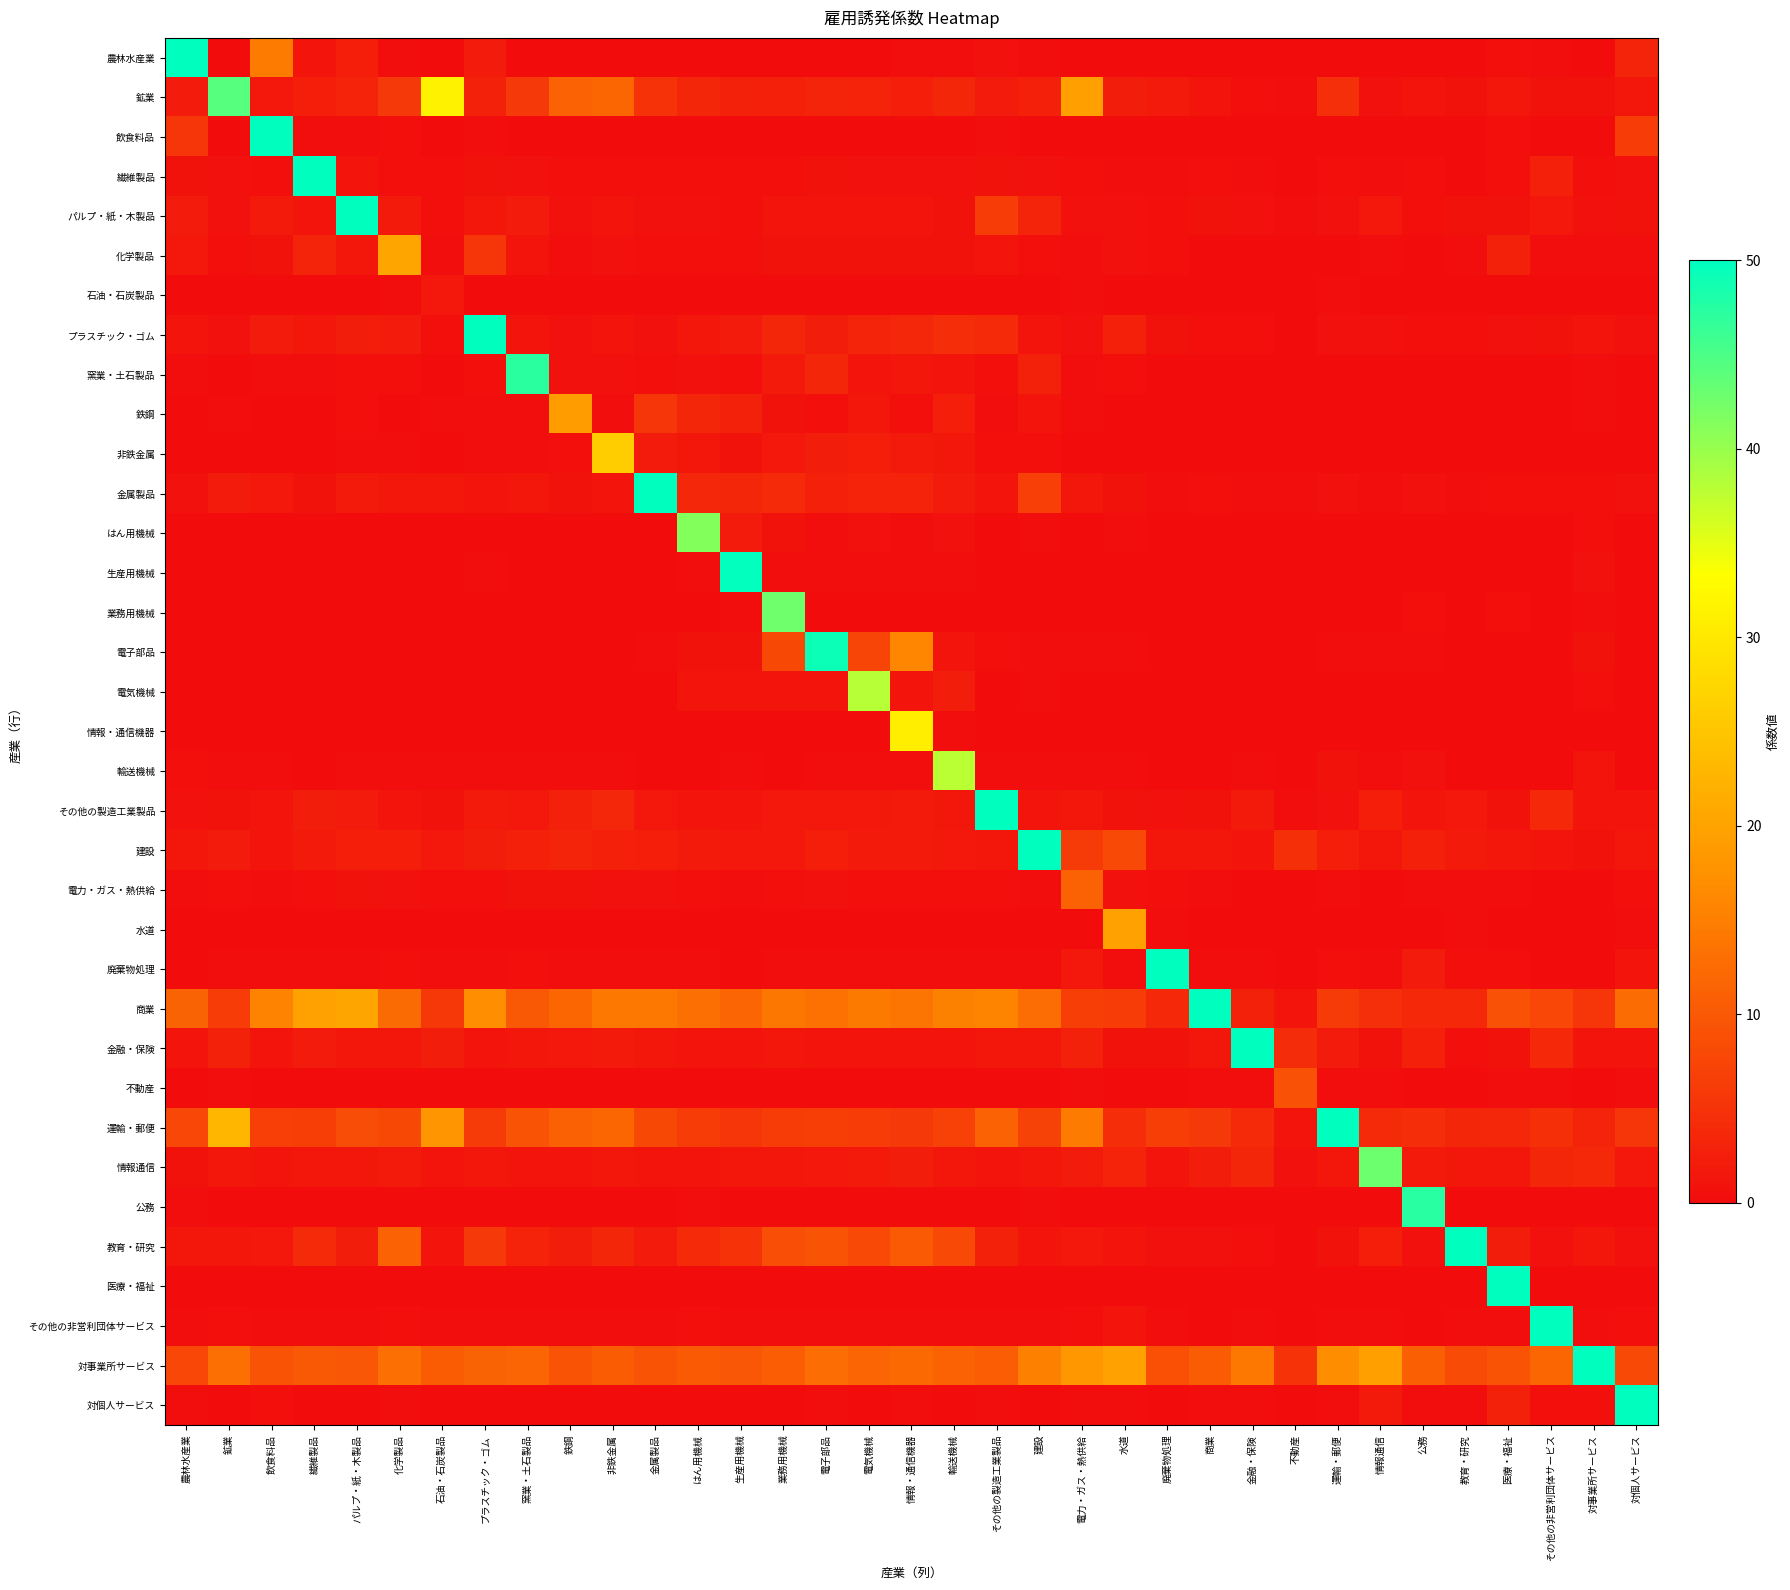

What is the greatest value displayed?

131.9